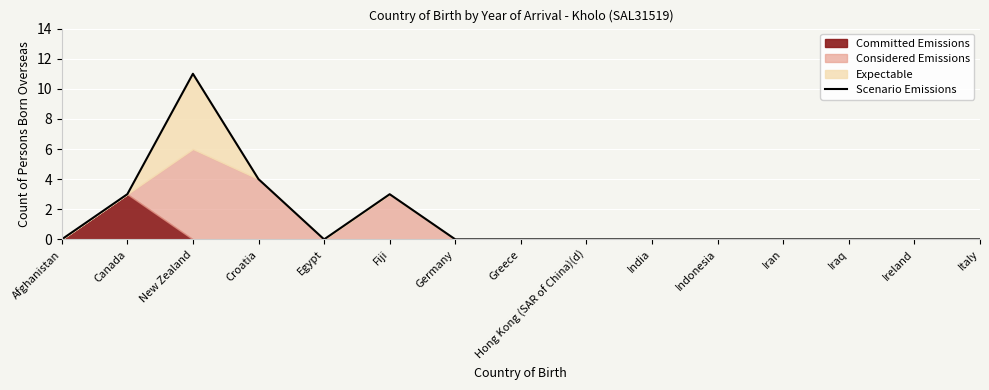

Where is the data nearest to the value 5?

Croatia